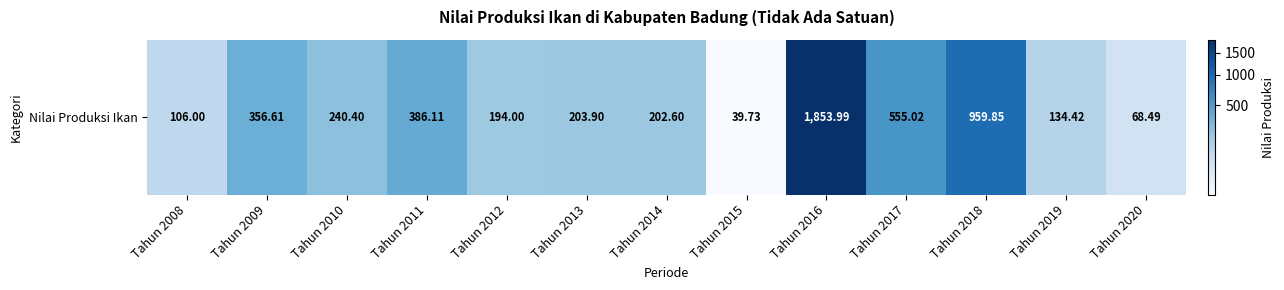

The chart shows a value of 356.6 at Tahun 2009. True or false?

True